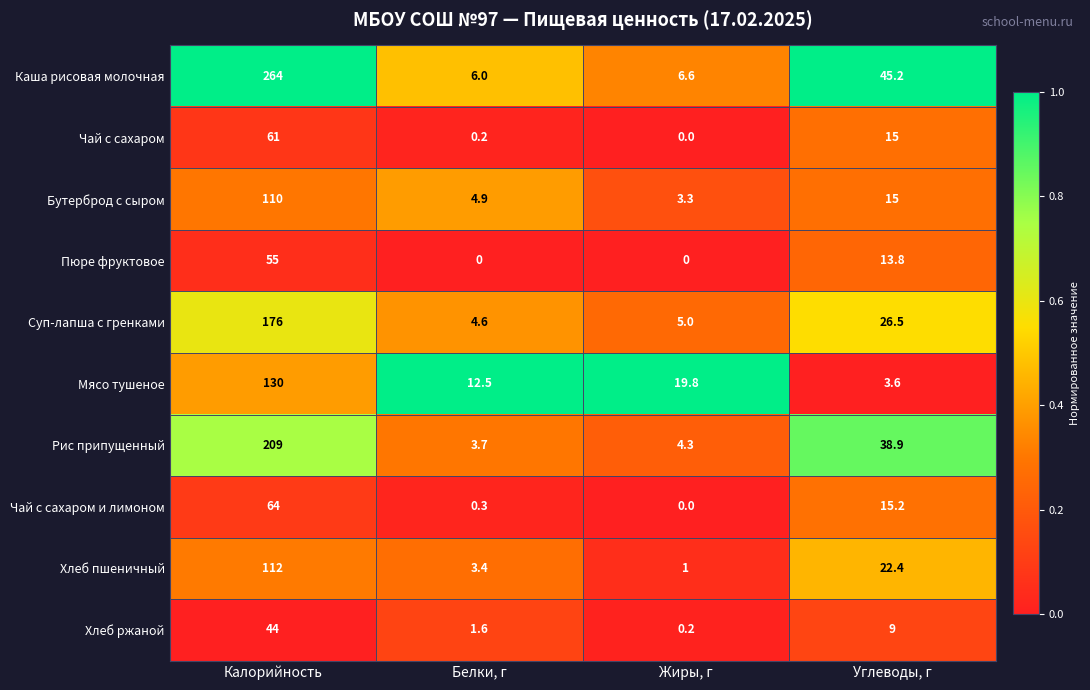

What is the sum of the Хлеб ржаной values at Углеводы, г and Жиры, г?

9.2